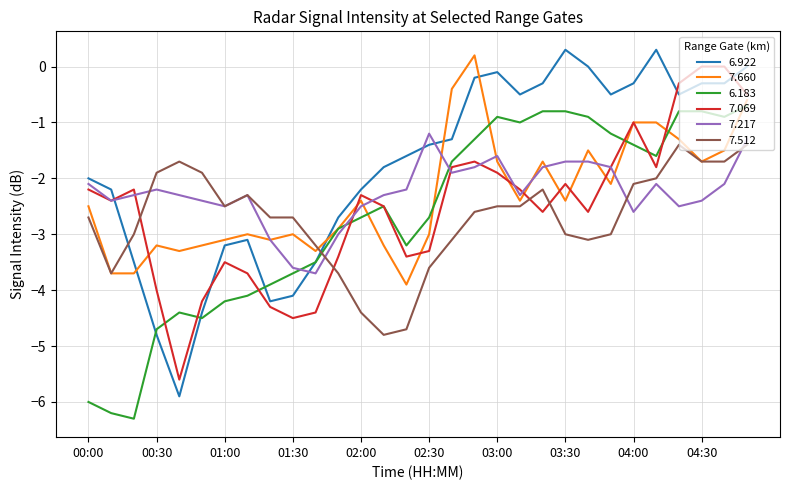

What are all the series names shown in the legend?

6.922, 7.660, 6.183, 7.069, 7.217, 7.512